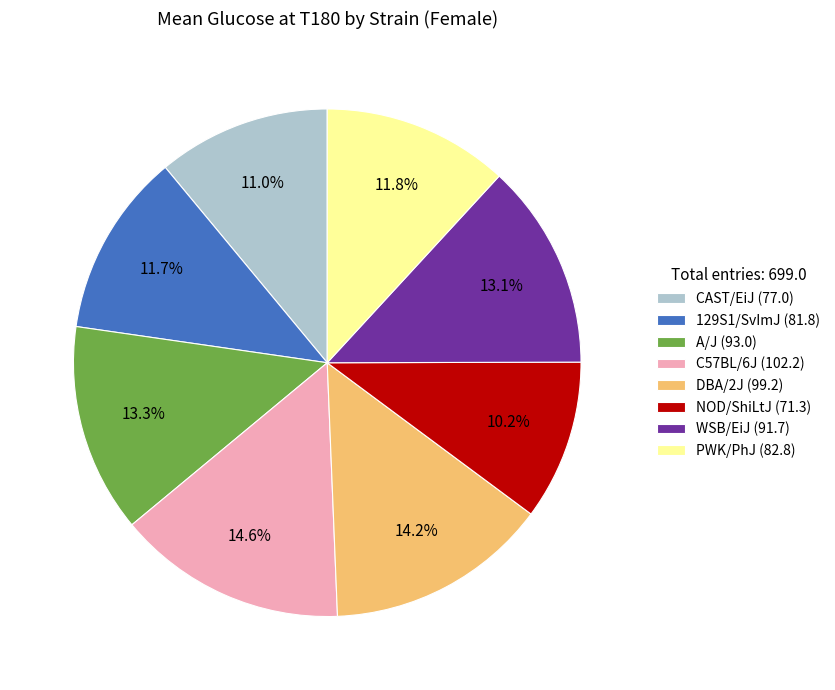

How much of the chart is everything except PWK/PhJ (82.8)?

88.2%